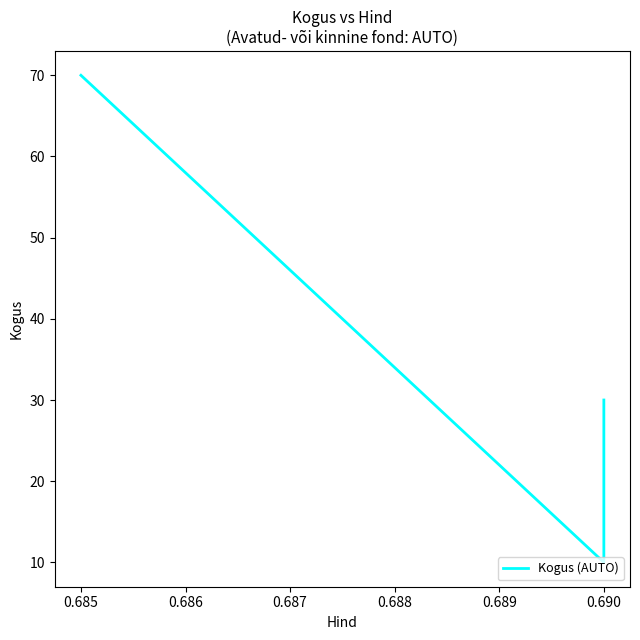

What is the change in value from 0.685 to 0.690?

-40